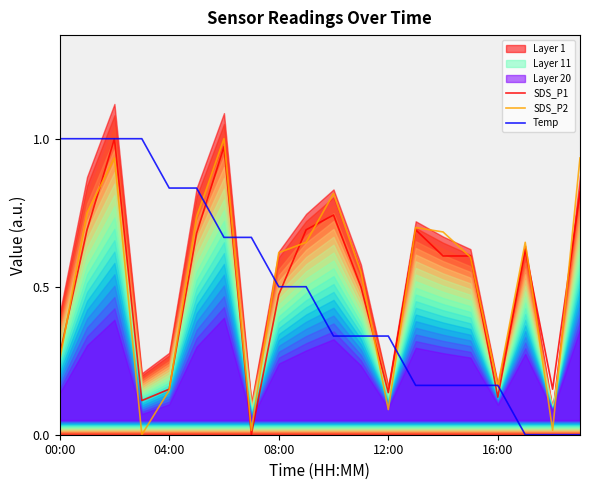

Is it true that Temp equals 1.0 at 00:00?

True